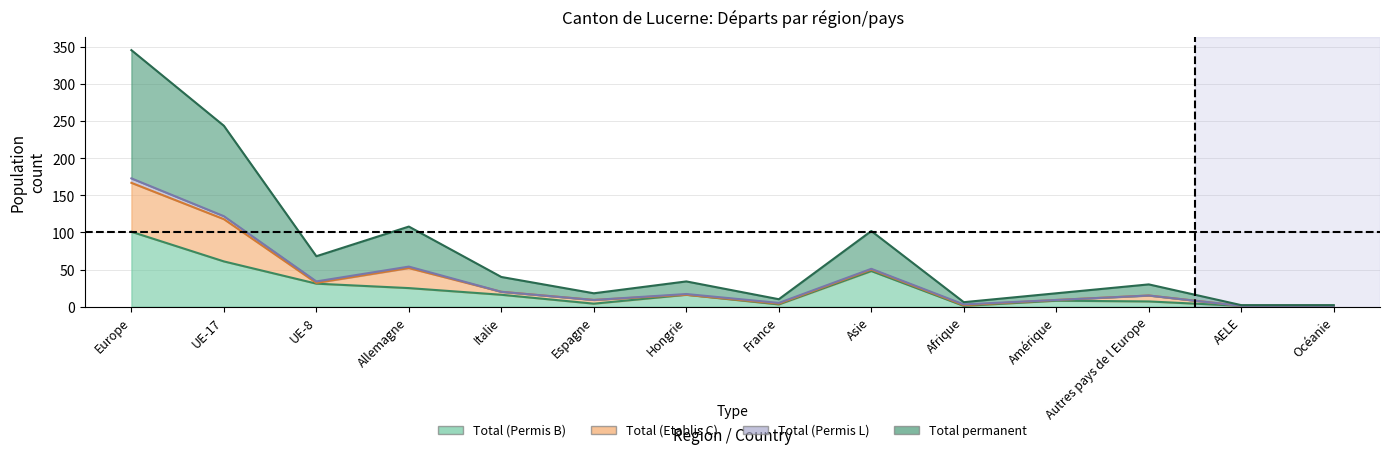

Where is the first local maximum for Total permanent?

Allemagne